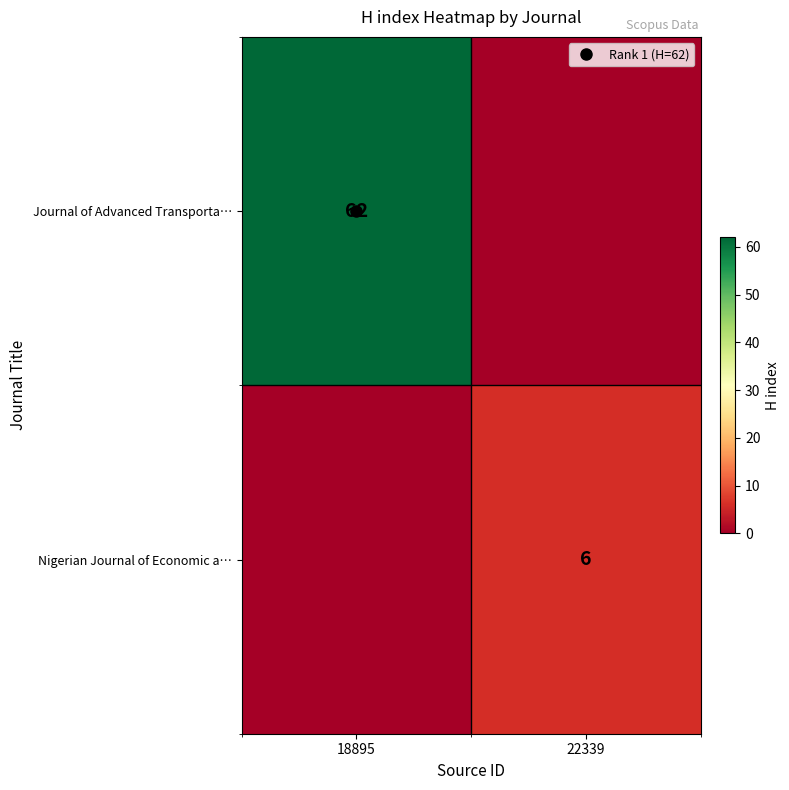

Which category has the lowest value across all series?

22339